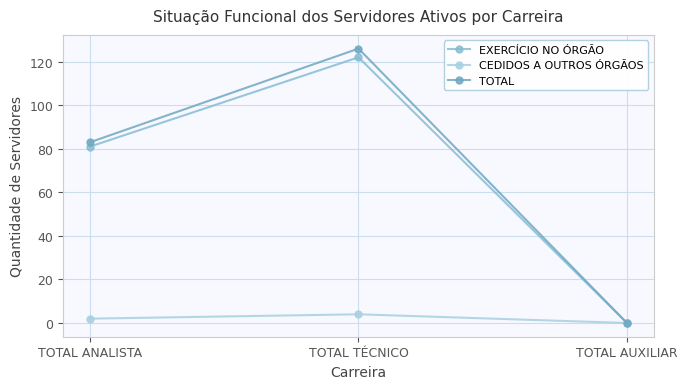

How many values in TOTAL are above zero?

2